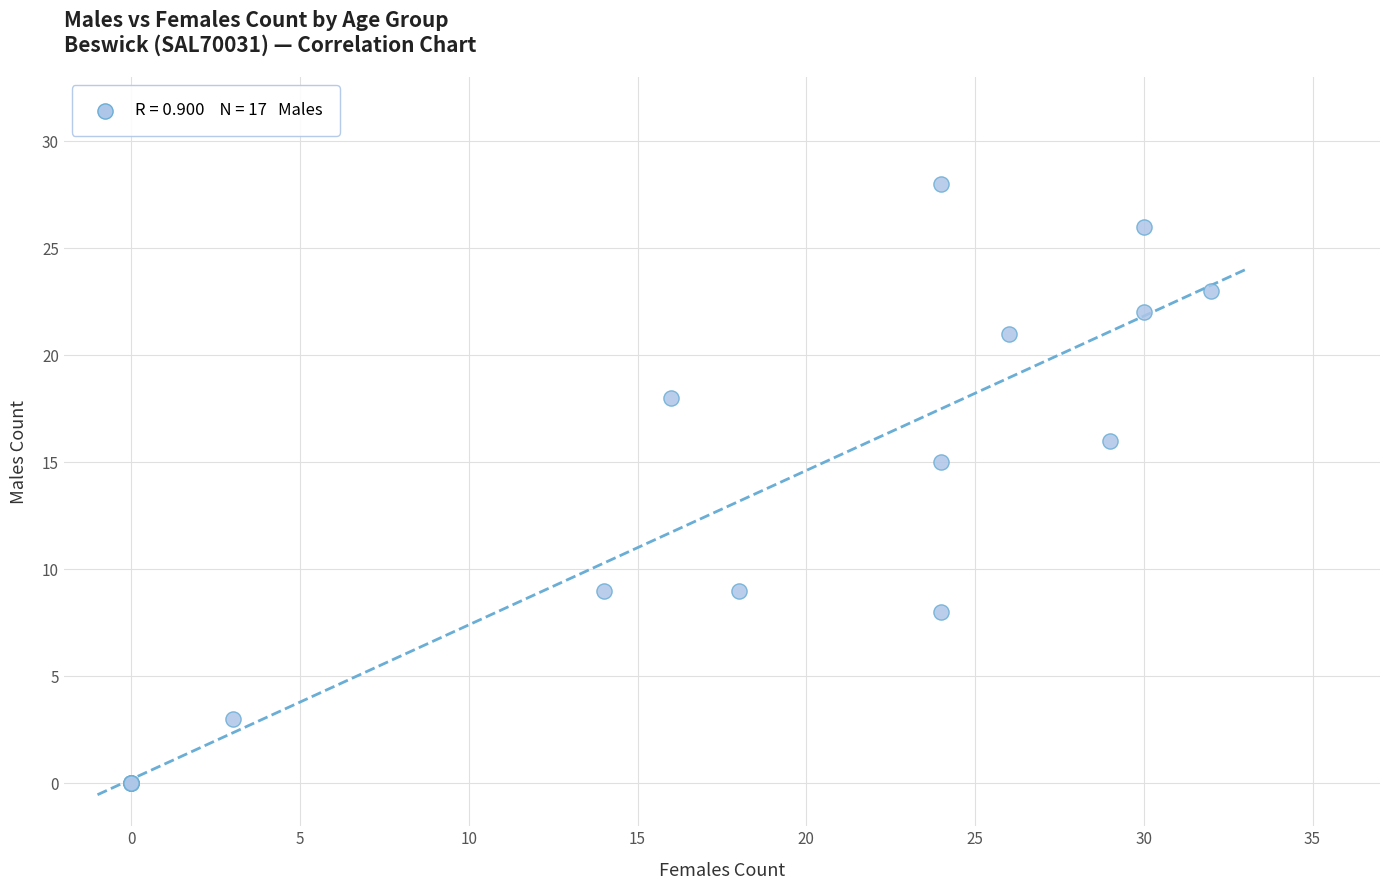

What Y value in the scatter plot is closest to 14?

15